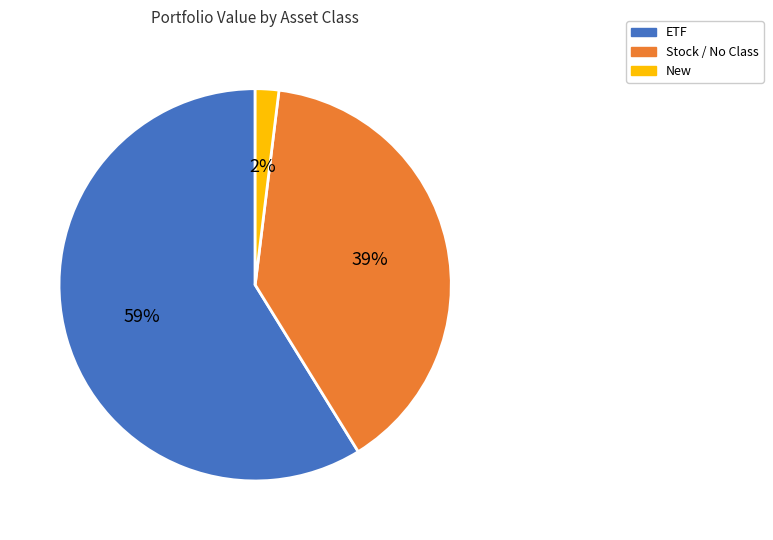

Does any single category account for the majority?

Yes